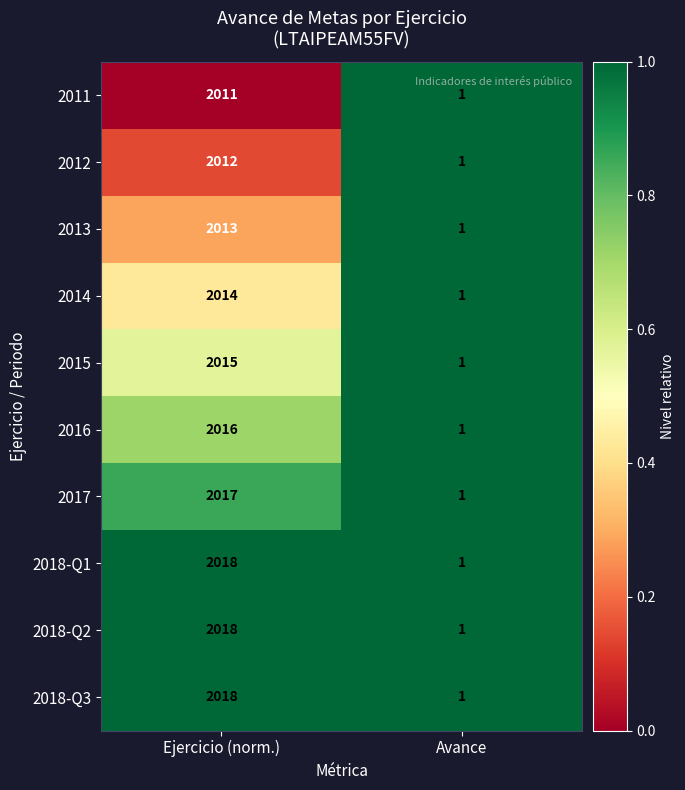

At which category is the sum across all series the highest?

Ejercicio (norm.)